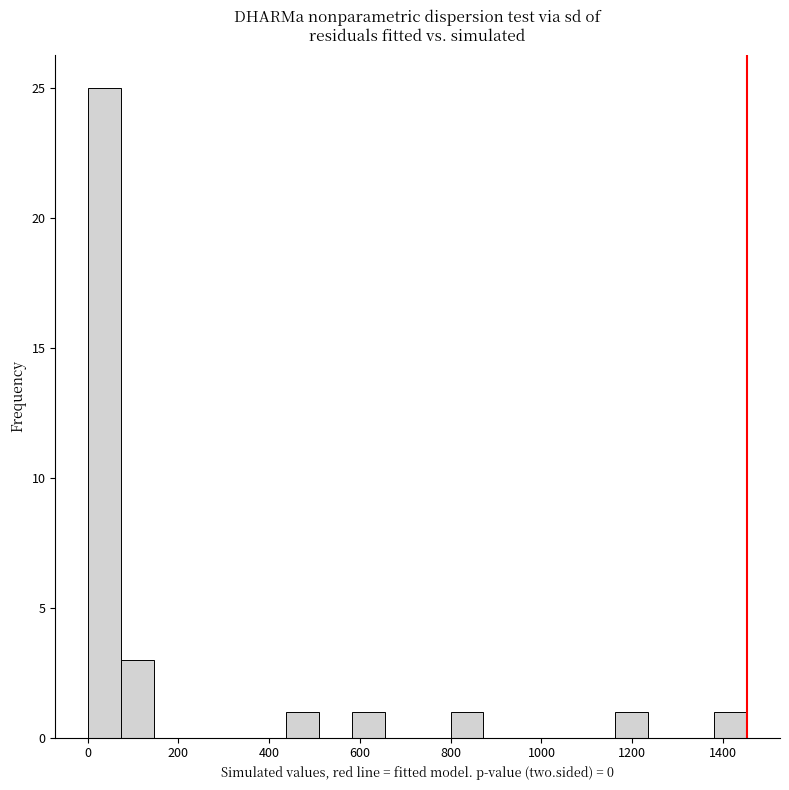

Around what value on the x-axis is the tallest bar? Give the approximate position of its centre, as read against the axis.

40